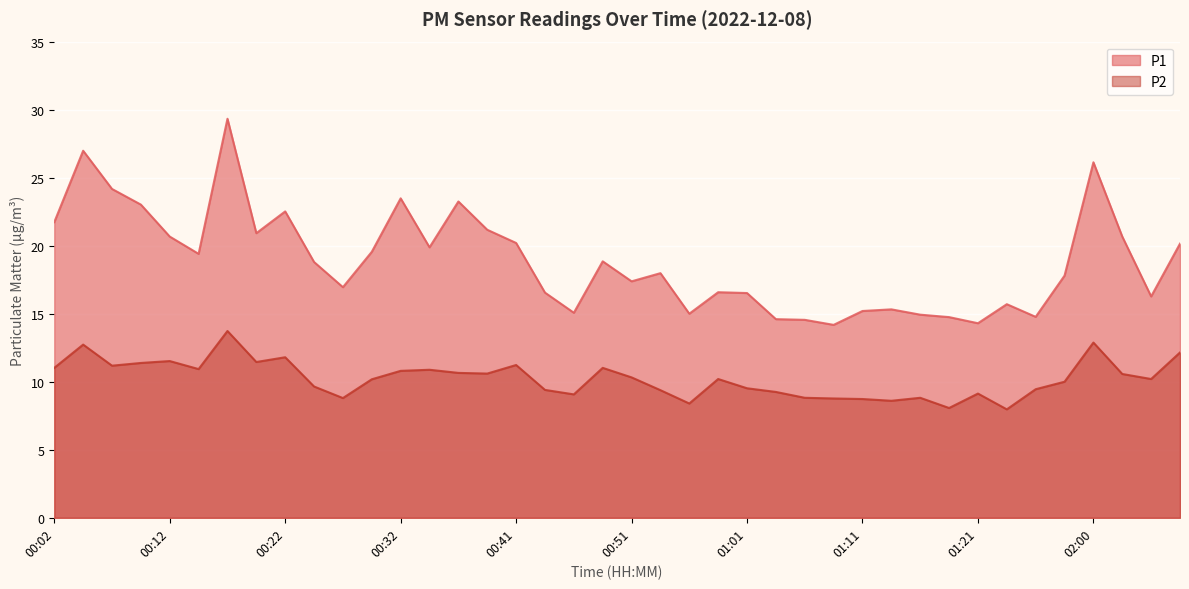

What are all the series names shown in the legend?

P1, P2